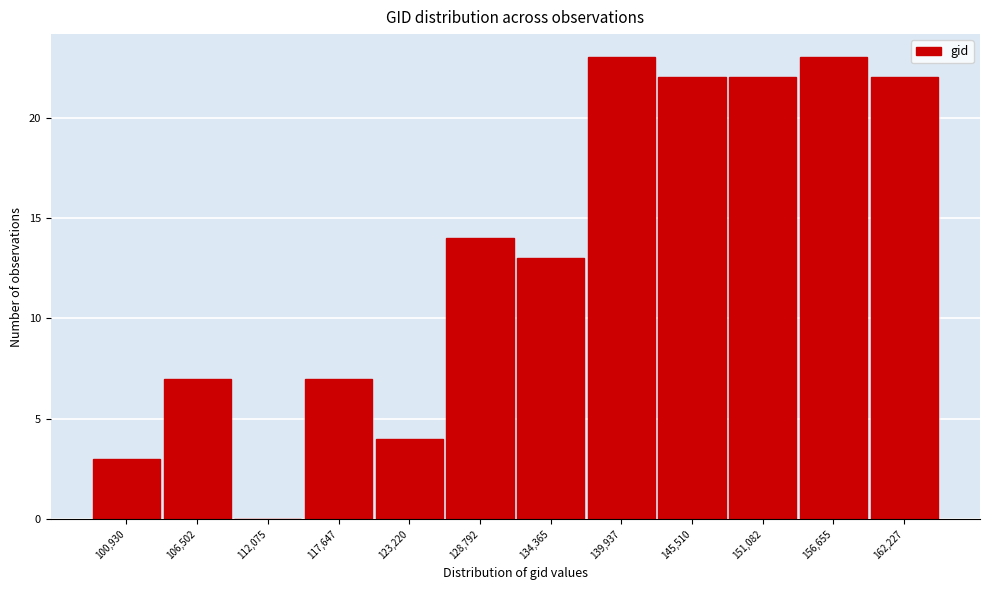

Reading right to left, list all the values displayed in this chart.

162,227=22	156,655=23	151,082=22	145,510=22	139,937=23	134,365=13	128,792=14	123,220=4	117,647=7	112,075=0	106,502=7	100,930=3